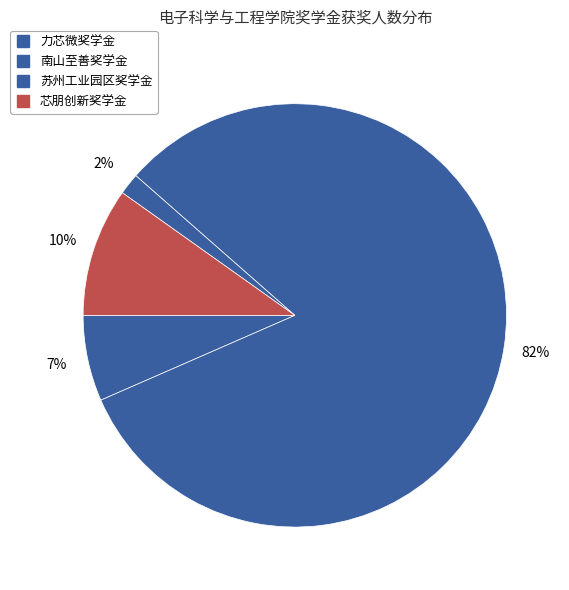

Count the number of slices in the pie.

4